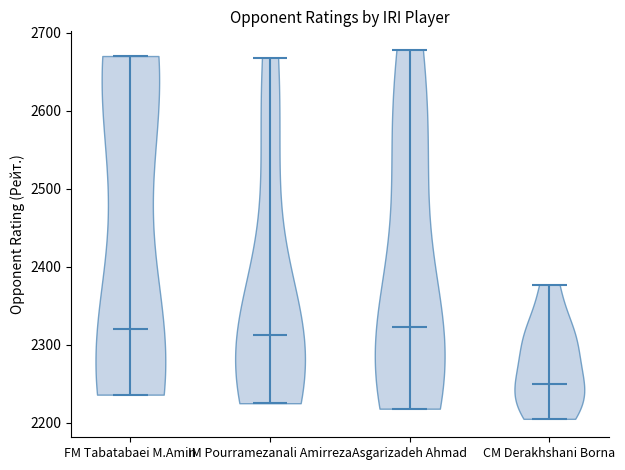

Reading left to right, read every violin against the y-axis: where its median line is, and the lowest and highest points it reaches. The values are not printed on the chart, so give them approximately, as read against the axis.

FM Tabatabaei M.Amin: median line 2320, lowest point 2240, highest point 2670
IM Pourramezanali Amirreza: median line 2310, lowest point 2230, highest point 2670
Asgarizadeh Ahmad: median line 2320, lowest point 2220, highest point 2680
CM Derakhshani Borna: median line 2250, lowest point 2210, highest point 2380